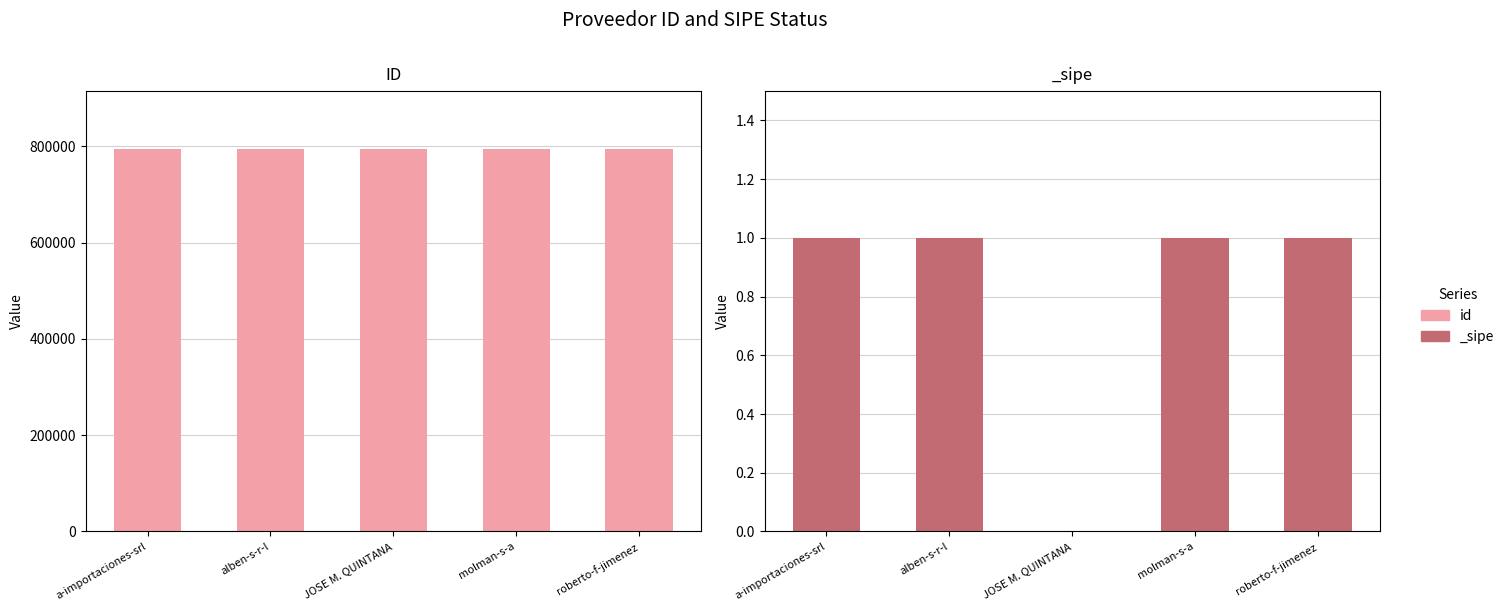

What is the difference between the maximum and minimum values?

4